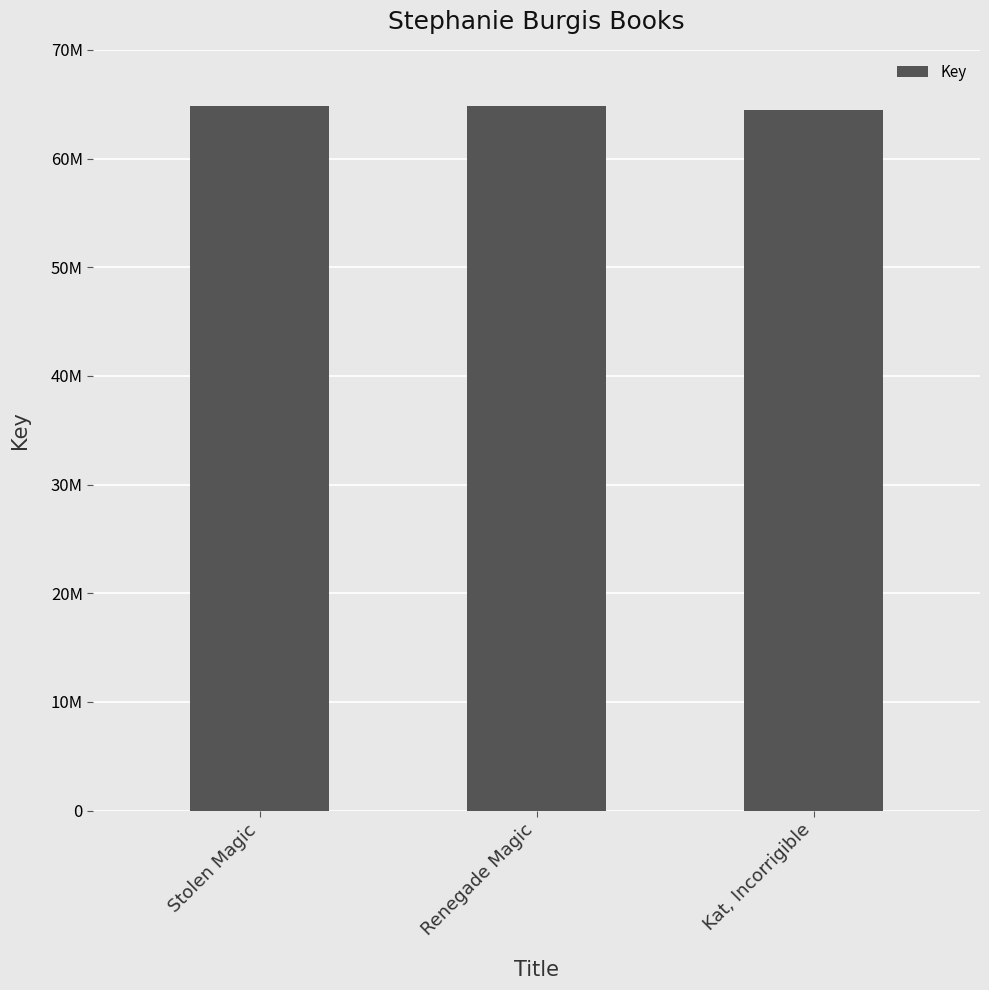

What is the average value?

64706121